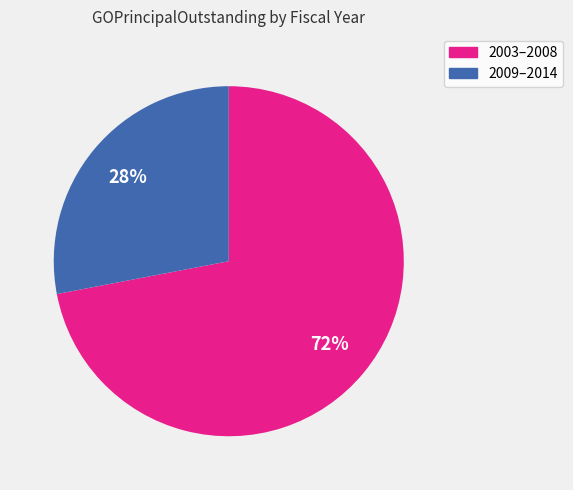

To the nearest percent, what is the difference between the largest and smallest slice percentages?

44%